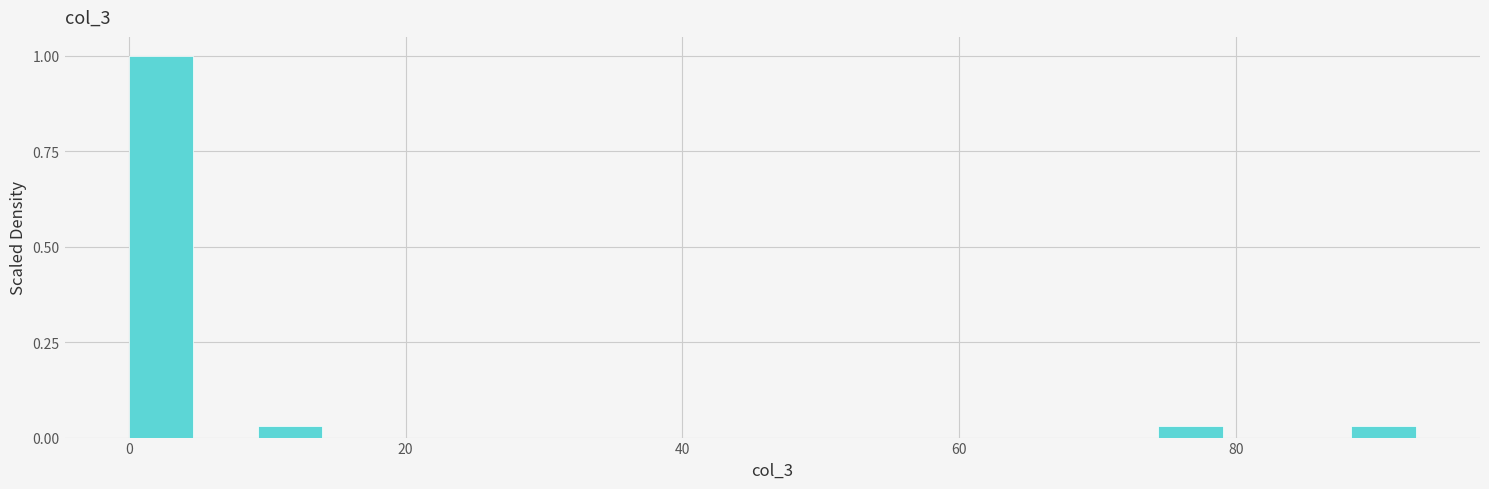

Around what value on the x-axis is the tallest bar? Give the approximate position of its centre, as read against the axis.

2